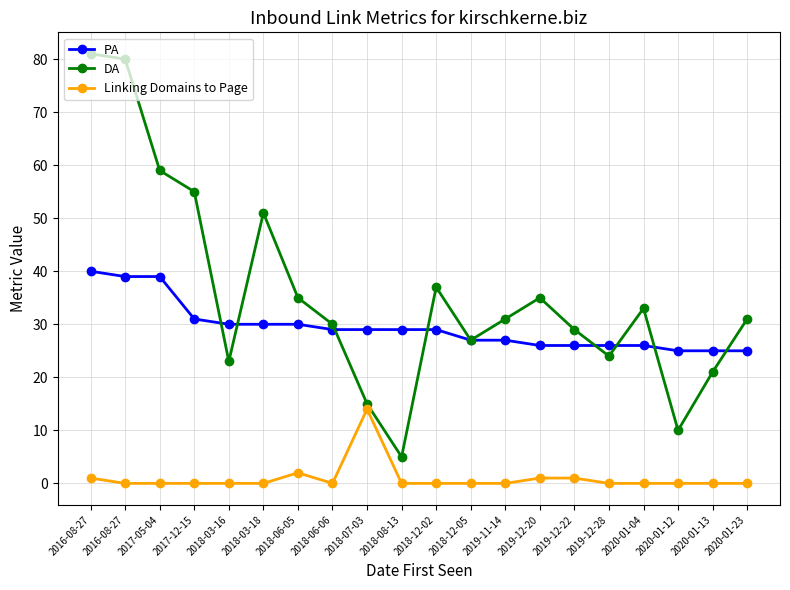

True or false: DA has more than 1 points higher than both neighbors.

True